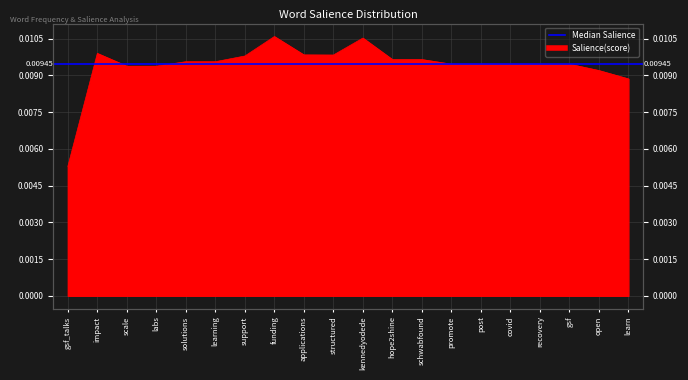

What position from the left is covid?

16